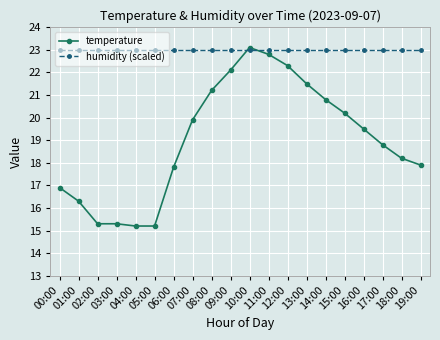

Is it true that temperature equals 25.9 at 18:00?

False